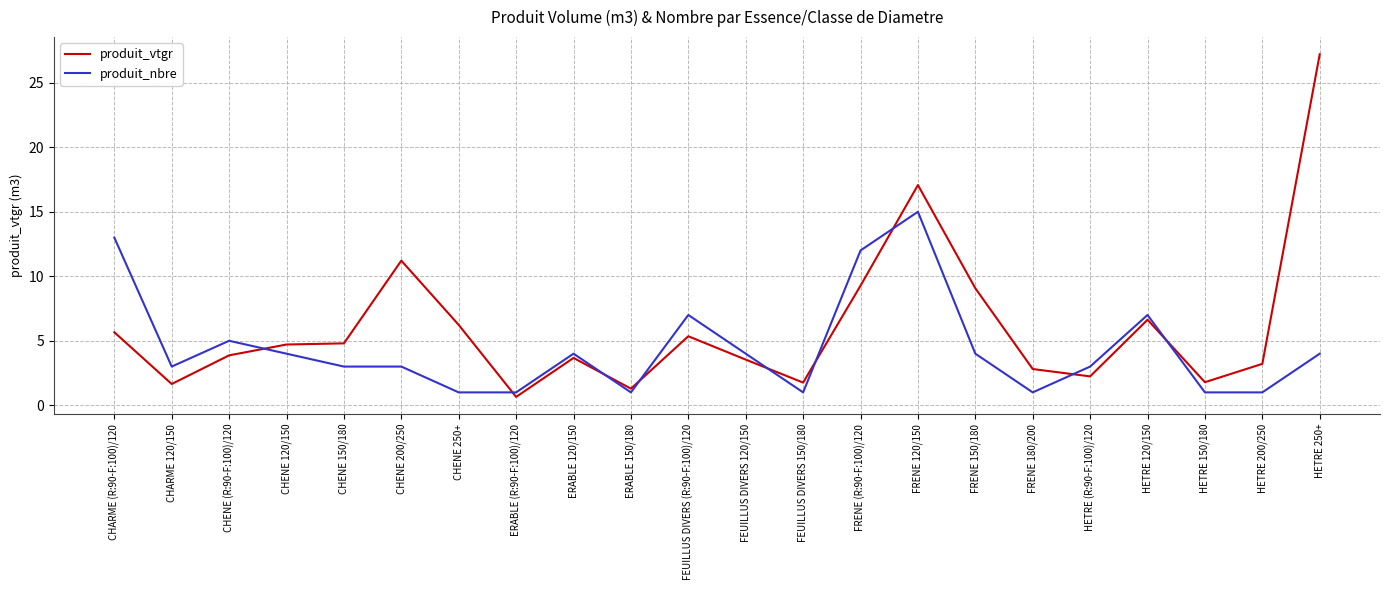

How many lines are shown in the chart?

2